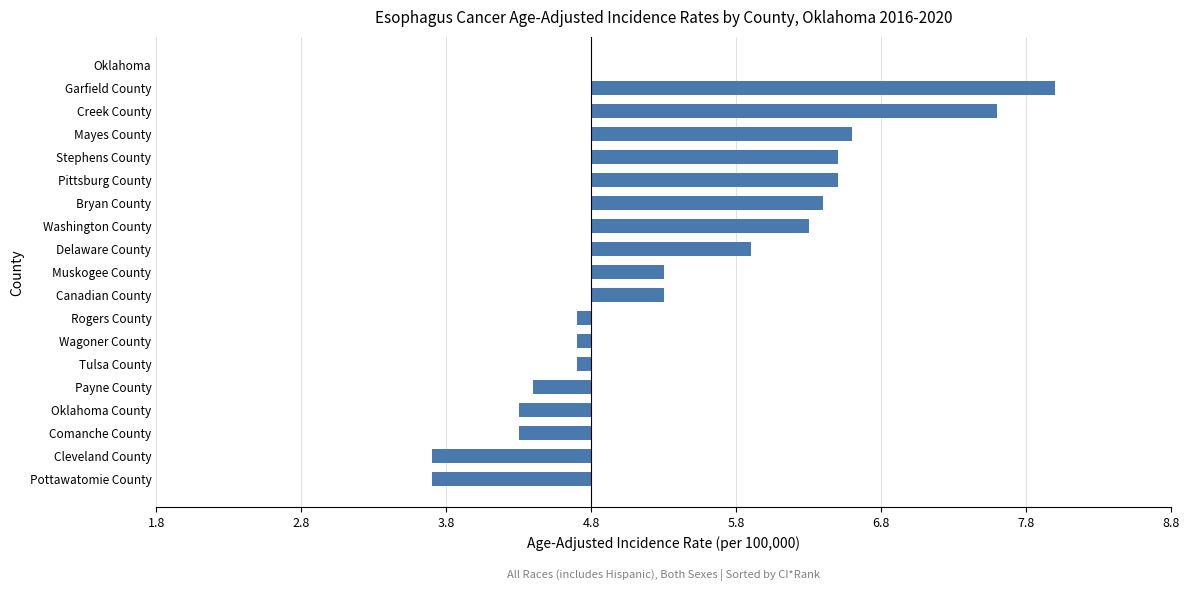

Are the bars horizontal?

Yes